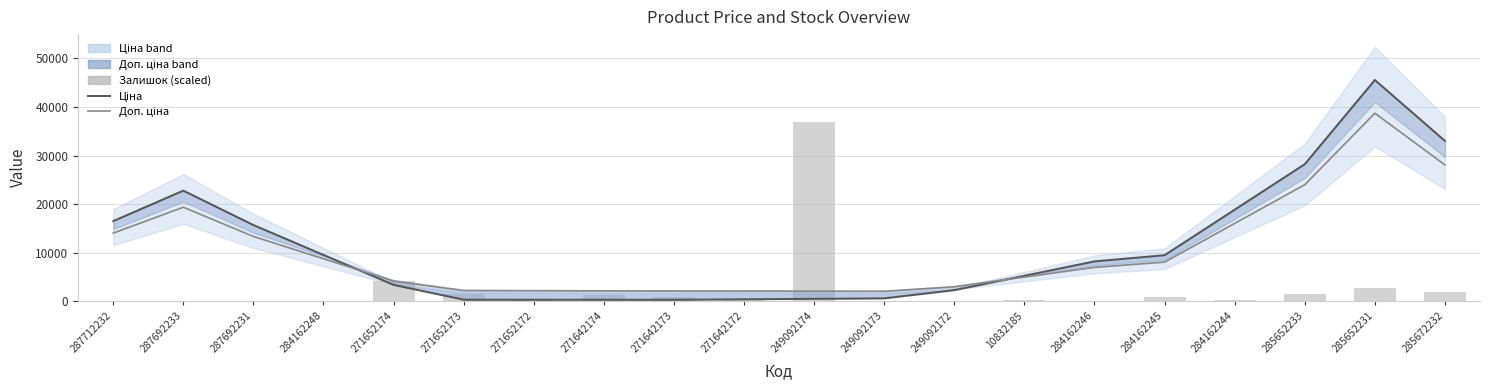

What is the difference between the second highest and second lowest values in the Ціна (smooth) series?

32694.2